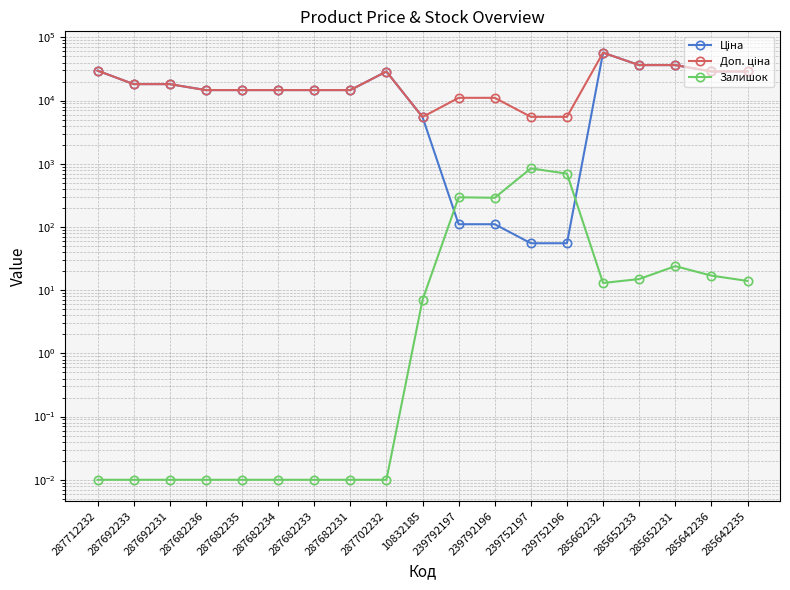

What is the sum of all Ціна values?

361948.4